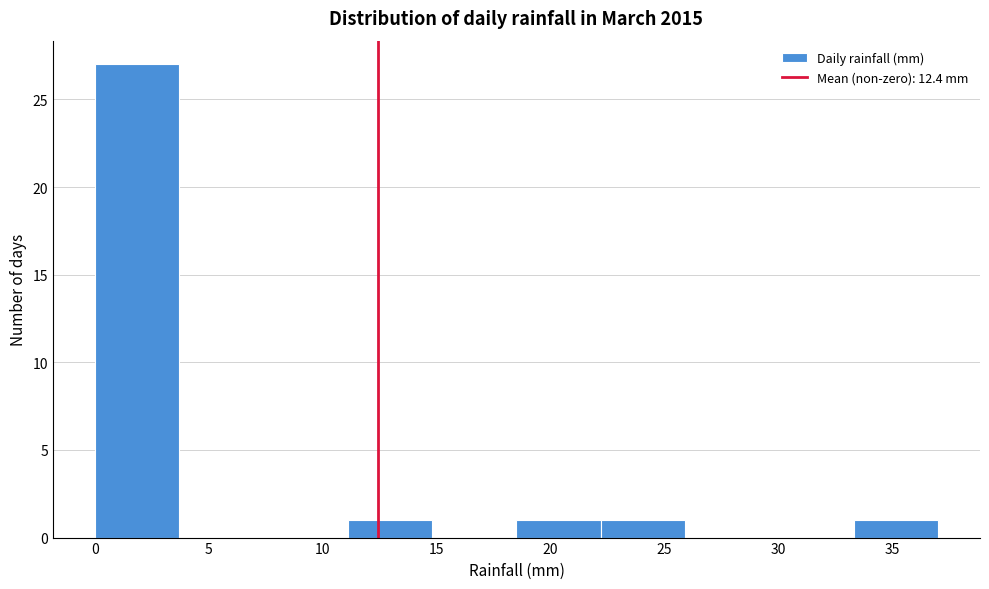

How tall is the bar that spans 18.5 to 22.2 on the x-axis? Neither the bar edges nor the heights are printed on the chart, so give them approximately, as read against the axes.

1